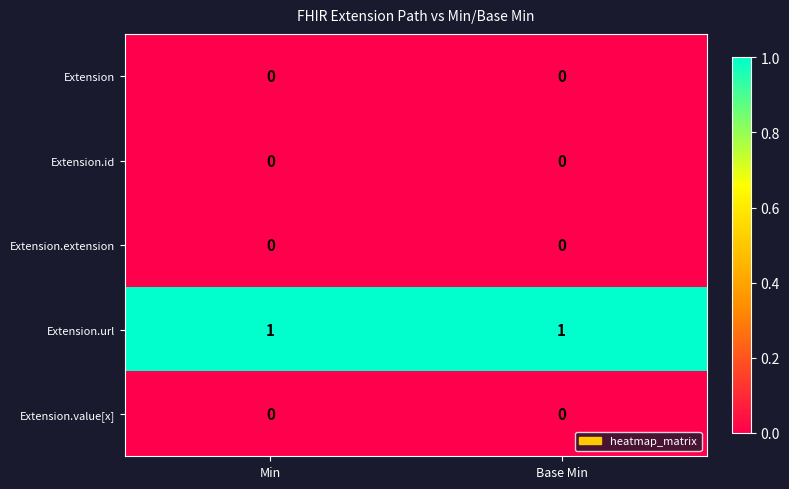

Reading left to right, extract all data points from this chart.

Extension: 0	0
Extension.id: 0	0
Extension.extension: 0	0
Extension.url: 1	1
Extension.value[x]: 0	0